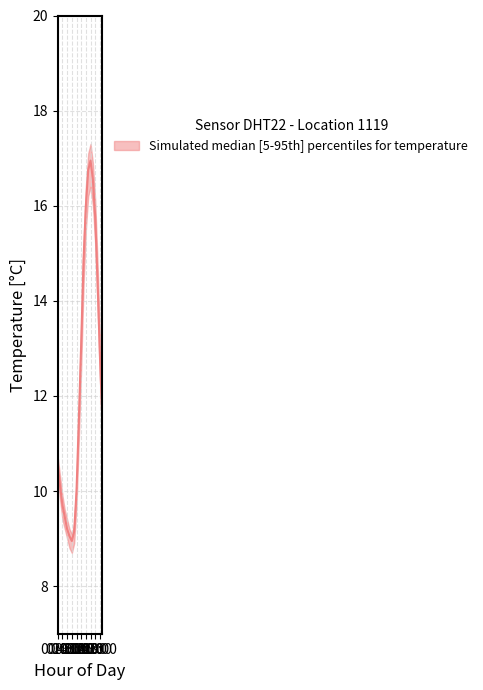

How many values in the temperature_upper series exceed 11?

11